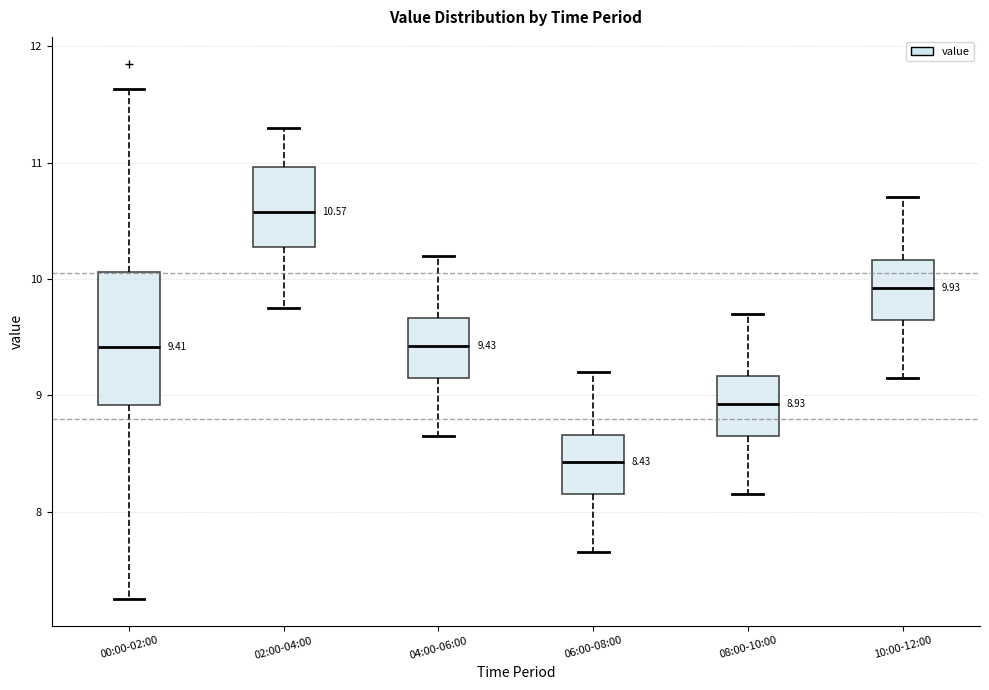

Which box has the highest median line?

02:00-04:00